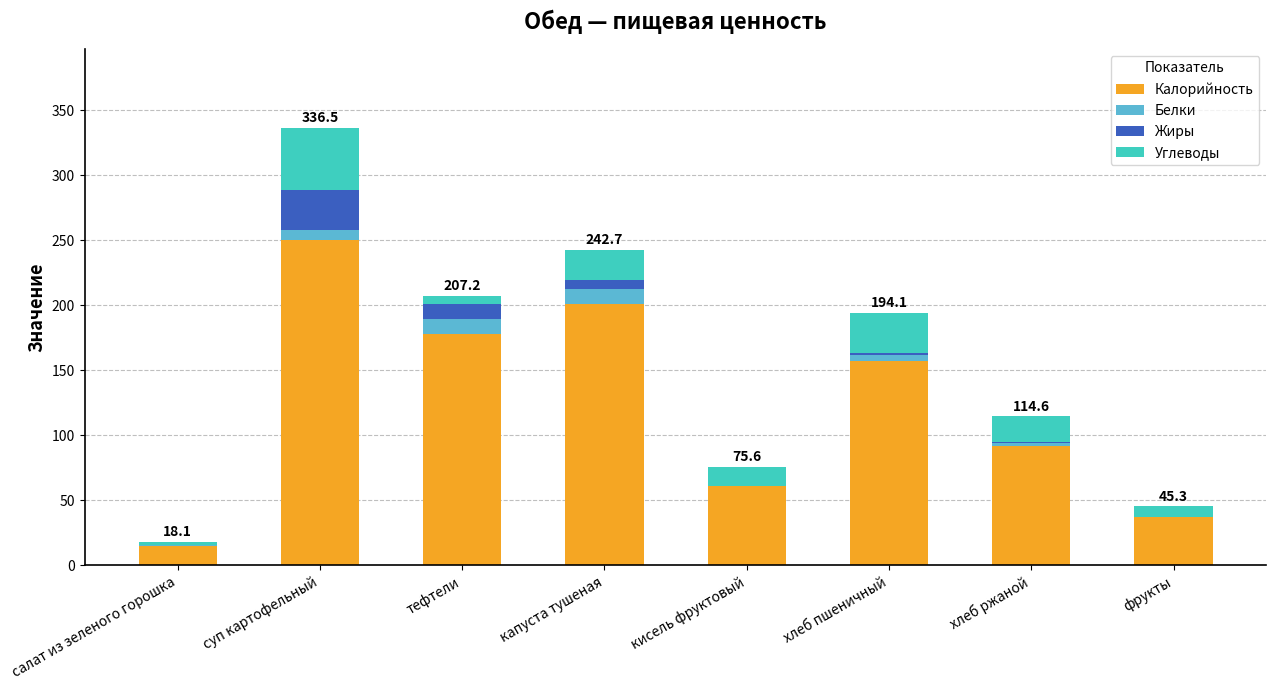

True or false: Калорийность has a value of 224.9 at хлеб пшеничный.

False